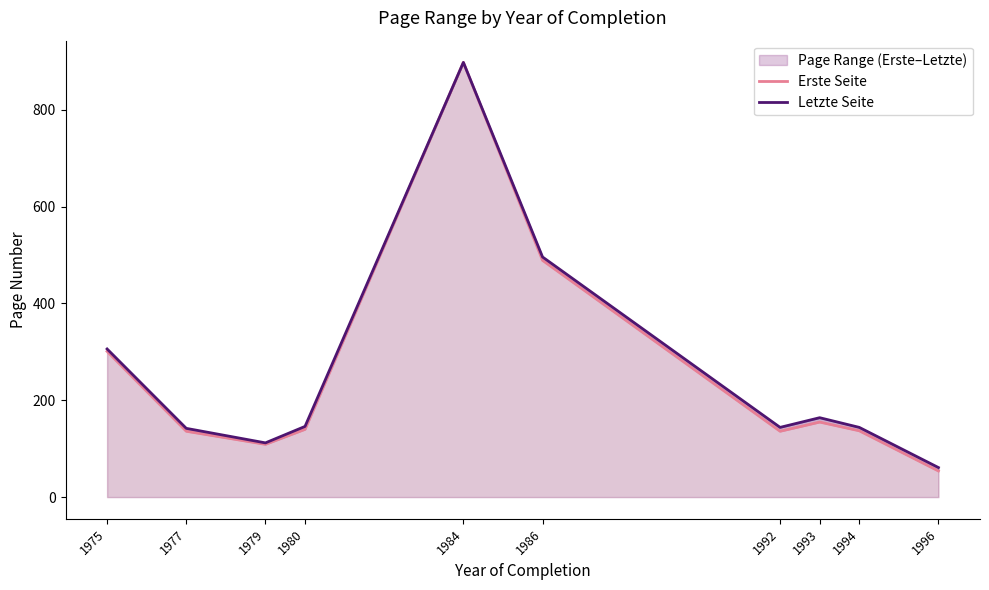

Where does the Letzte Seite series first go above 146?

1975